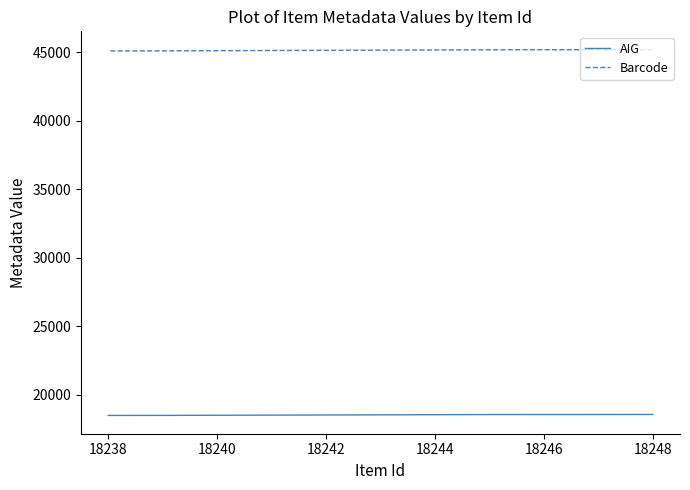

What is the difference between the highest and lowest values at 18248?

26647